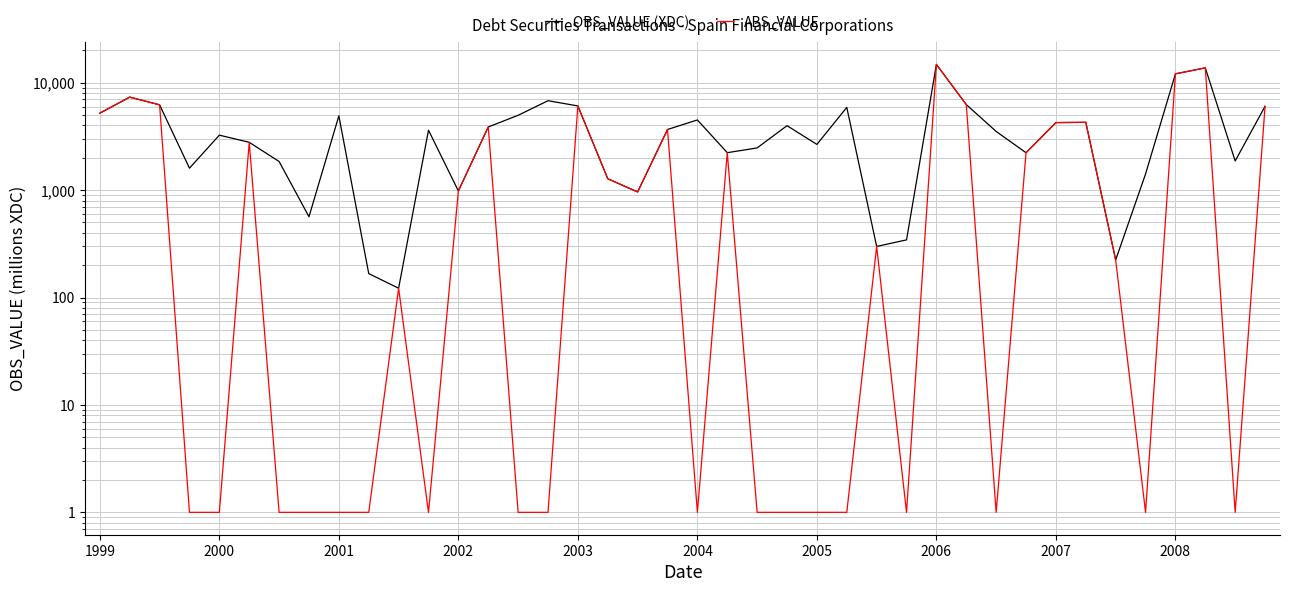

What is the spread (max minus min) of values at 11?

3610